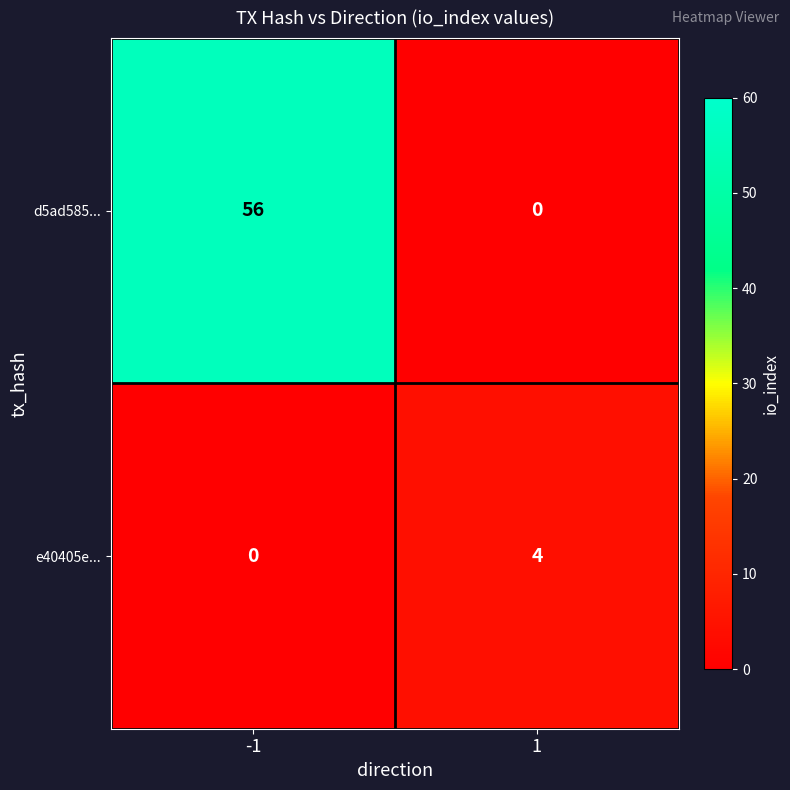

Reading right to left, transcribe all the data shown in this chart.

d5ad585...: 1=0	-1=56
e40405e...: 1=4	-1=0